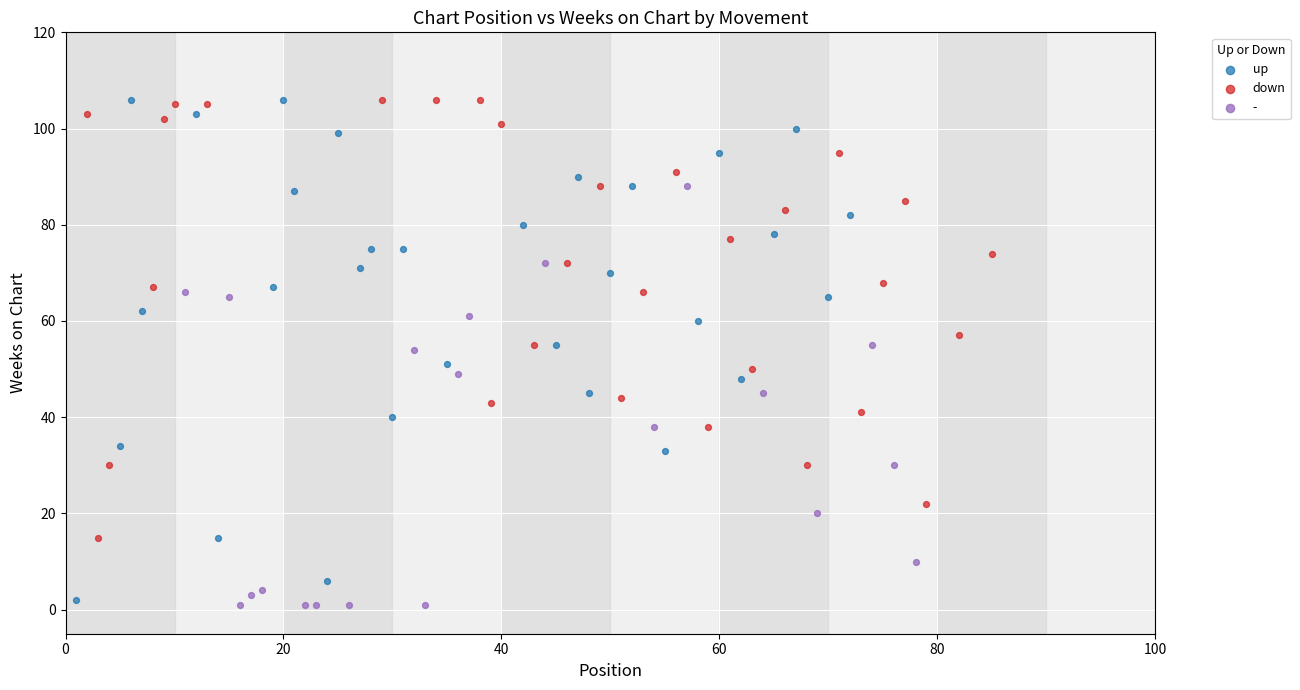

Which series has the largest Y range (max minus min)?

up